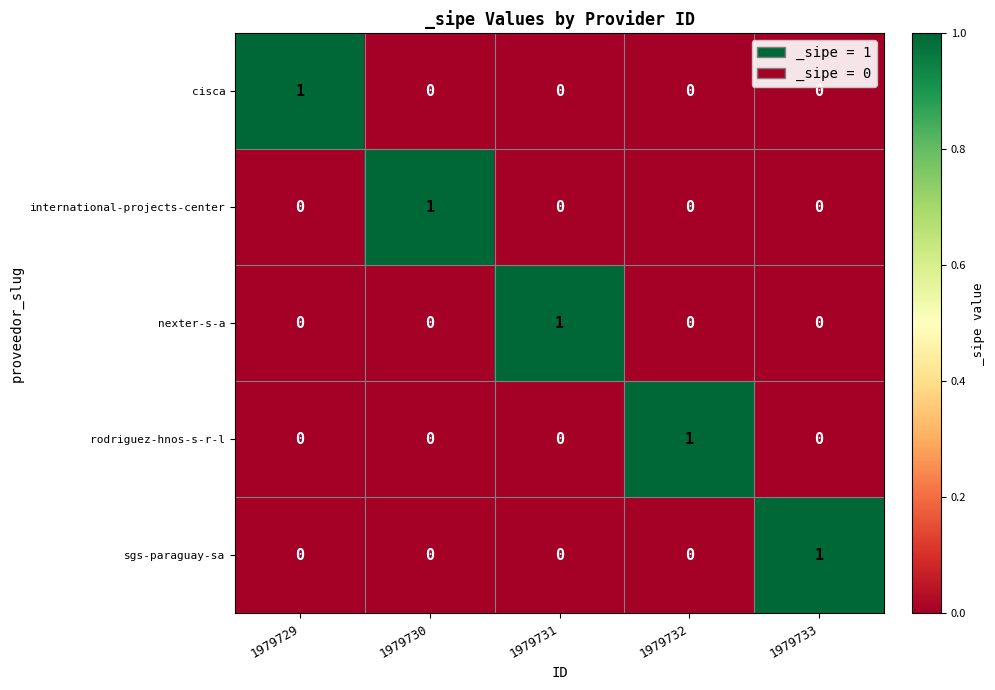

At how many categories does at least one series exceed 0?

5